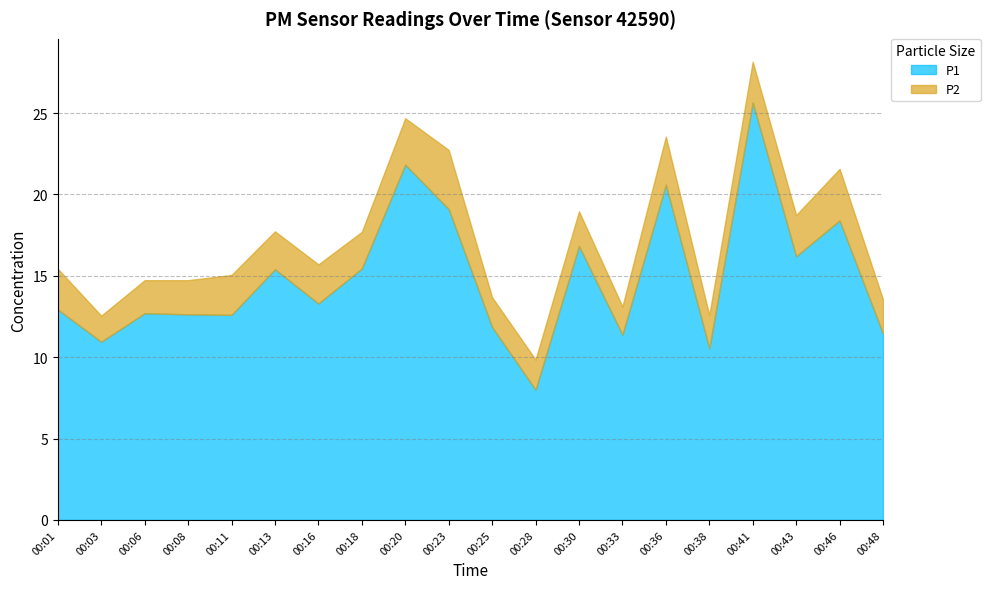

What is the total value across all series at 00:16?

15.7